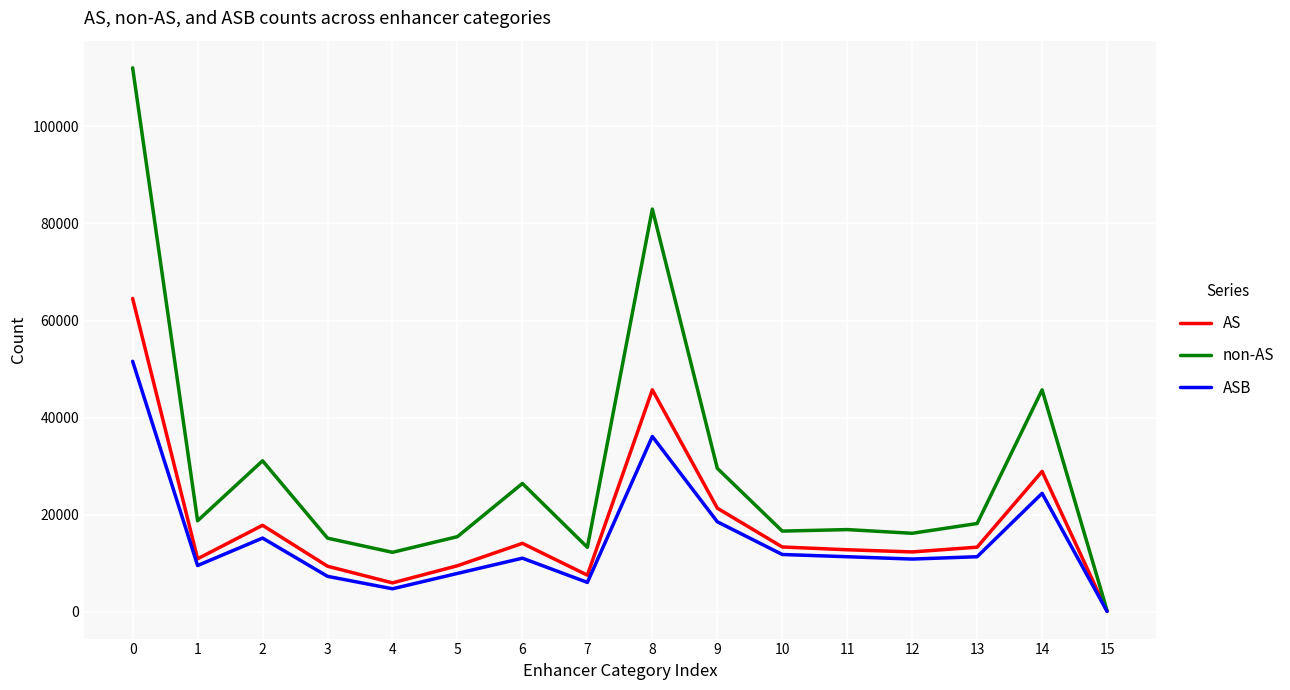

Is it true that ASB equals 11369 at 11?

True